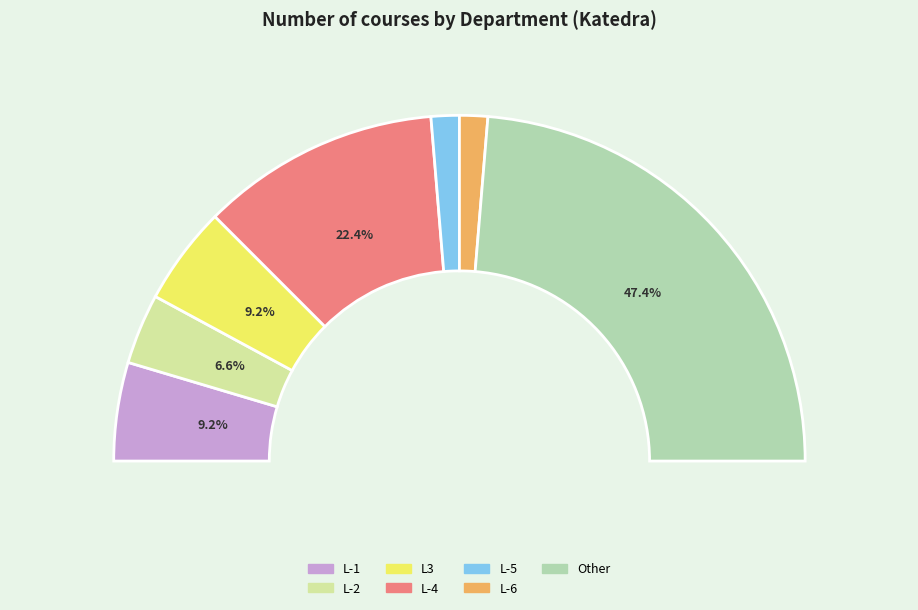

What is the total percentage of L-5 and L-2?

9.2%